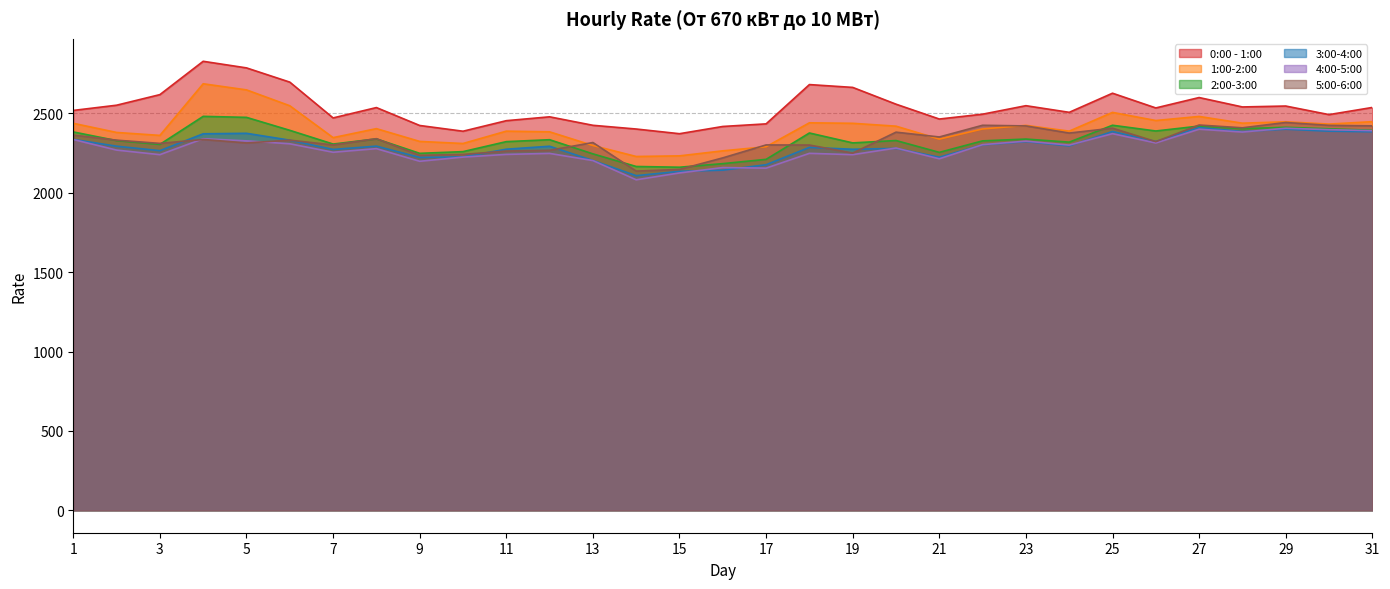

Reading left to right, transcribe all the data shown in this chart.

0:00 - 1:00: 1=2518.4	2=2551.3	3=2617.9	4=2827.9	5=2786.3	6=2696.7	7=2471.2	8=2536.4	9=2423.6	10=2387.4	11=2453.8	12=2478.2	13=2424.8	14=2401.3	15=2371.8	16=2417.4	17=2433.8	18=2681.2	19=2663.4	20=2557.7	21=2464.2	22=2494.8	23=2548.3	24=2506.4	25=2626.8	26=2534.1	27=2599.5	28=2540.3	29=2546.1	30=2492.0	31=2537.1
1:00-2:00: 1=2437.3	2=2379.7	3=2361.1	4=2686.3	5=2647.8	6=2547.8	7=2347.1	8=2403.7	9=2323.2	10=2310.1	11=2387.8	12=2383.6	13=2297.6	14=2228.3	15=2232.2	16=2263.9	17=2289.9	18=2440.4	19=2437.3	20=2419.3	21=2337.9	22=2401.9	23=2424.3	24=2387.9	25=2506.0	26=2454.9	27=2480.6	28=2438.1	29=2446.8	30=2432.4	31=2447.6
2:00-3:00: 1=2383.0	2=2328.4	3=2304.6	4=2481.1	5=2474.7	6=2393.1	7=2306.6	8=2339.2	9=2248.2	10=2258.9	11=2321.9	12=2333.9	13=2244.9	14=2165.3	15=2160.7	16=2183.3	17=2210.3	18=2376.3	19=2313.9	20=2328.8	21=2254.3	22=2326.7	23=2338.1	24=2318.6	25=2425.1	26=2388.9	27=2419.9	28=2403.6	29=2412.3	30=2402.7	31=2393.4
3:00-4:00: 1=2336.0	2=2293.0	3=2265.0	4=2371.3	5=2374.3	6=2331.1	7=2272.6	8=2293.5	9=2222.6	10=2225.9	11=2274.2	12=2292.8	13=2203.0	14=2107.5	15=2134.9	16=2142.1	17=2176.5	18=2285.6	19=2273.8	20=2279.2	21=2223.9	22=2301.4	23=2322.2	24=2295.0	25=2385.7	26=2322.7	27=2410.4	28=2385.7	29=2400.2	30=2387.8	31=2384.1
4:00-5:00: 1=2335.2	2=2268.6	3=2239.8	4=2340.1	5=2326.8	6=2308.3	7=2254.9	8=2277.7	9=2198.1	10=2224.4	11=2241.5	12=2247.7	13=2202.6	14=2081.5	15=2124.6	16=2158.6	17=2154.9	18=2248.1	19=2239.8	20=2281.6	21=2213.8	22=2302.9	23=2325.0	24=2300.0	25=2372.1	26=2313.4	27=2400.1	28=2382.2	29=2406.2	30=2397.2	31=2391.0
5:00-6:00: 1=2363.1	2=2331.1	3=2310.8	4=2335.5	5=2313.5	6=2331.2	7=2301.0	8=2340.5	9=2235.7	10=2241.3	11=2262.5	12=2267.2	13=2316.2	14=2136.3	15=2146.7	16=2219.6	17=2301.1	18=2300.5	19=2249.7	20=2381.5	21=2351.2	22=2424.9	23=2420.8	24=2375.9	25=2406.7	26=2321.8	27=2426.4	28=2408.9	29=2442.5	30=2424.3	31=2421.3